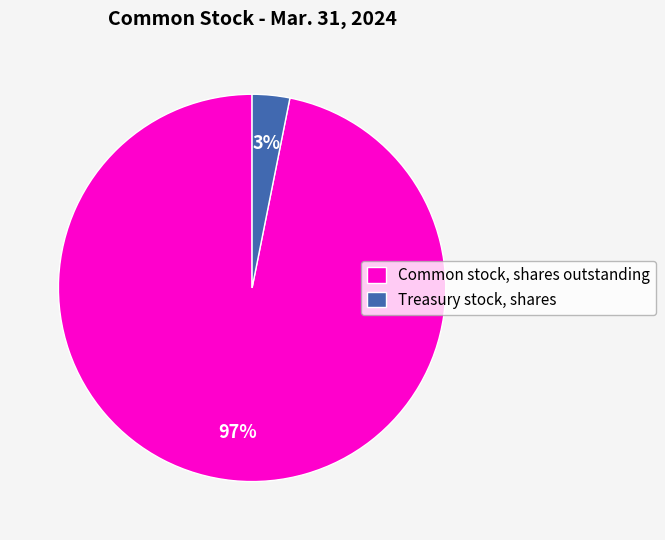

What is the smallest slice in the pie chart?

Treasury stock, shares